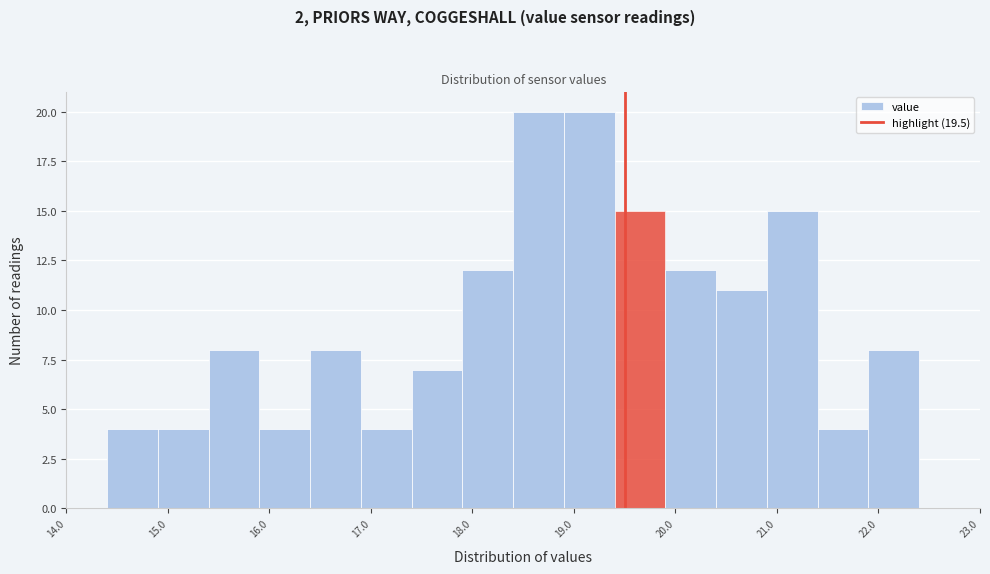

Reading left to right, list every bar in this chart as the range it spans on the x-axis followed by its height. The values are not printed on the chart, so give them approximately, as read against the axis.

14.4 to 14.9: 4
14.9 to 15.4: 4
15.4 to 15.9: 8
15.9 to 16.4: 4
16.4 to 16.9: 8
16.9 to 17.4: 4
17.4 to 17.9: 7
17.9 to 18.4: 12
18.4 to 18.9: 20
18.9 to 19.4: 20
19.4 to 19.9: 15
19.9 to 20.4: 12
20.4 to 20.9: 11
20.9 to 21.4: 15
21.4 to 21.9: 4
21.9 to 22.4: 8